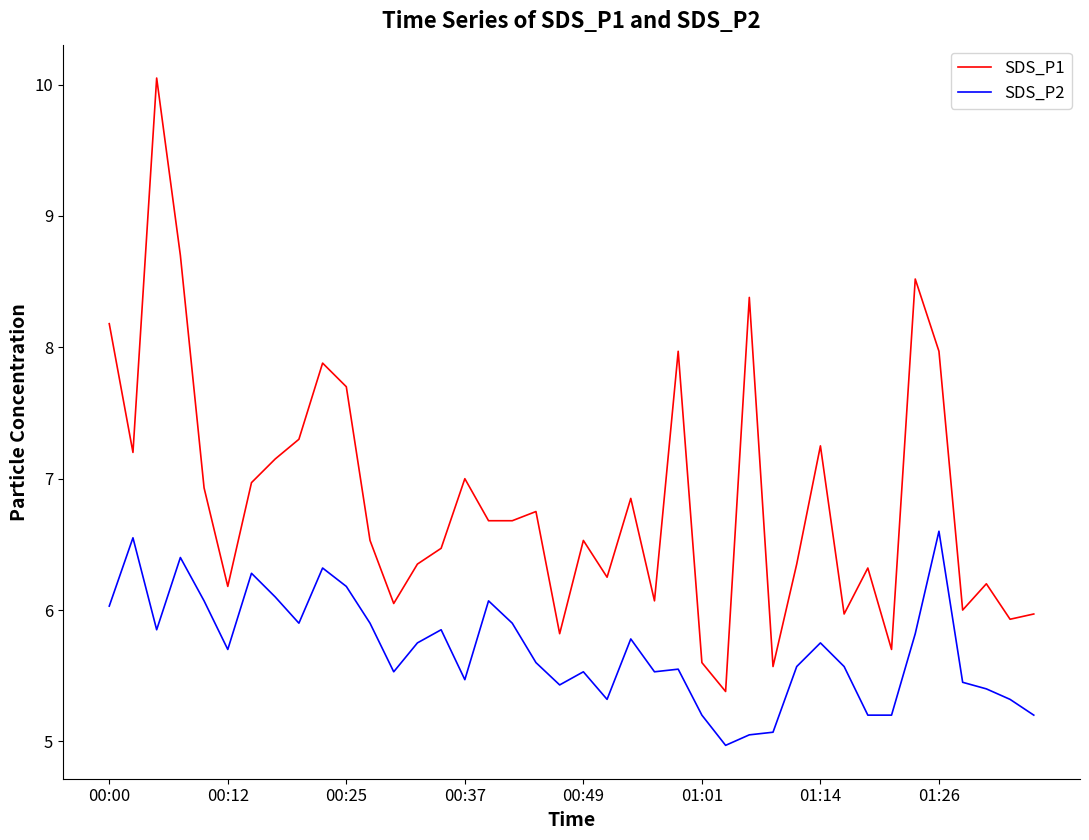

What is the smallest value displayed?

5.0